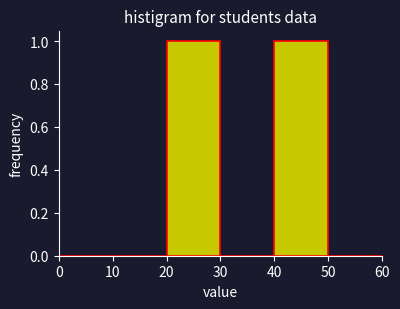

Reading left to right, list every bar in this chart as the range it spans on the x-axis followed by its height. The values are not printed on the chart, so give them approximately, as read against the axis.

0 to 10: 0
10 to 20: 0
20 to 30: 1
30 to 40: 0
40 to 50: 1
50 to 60: 0